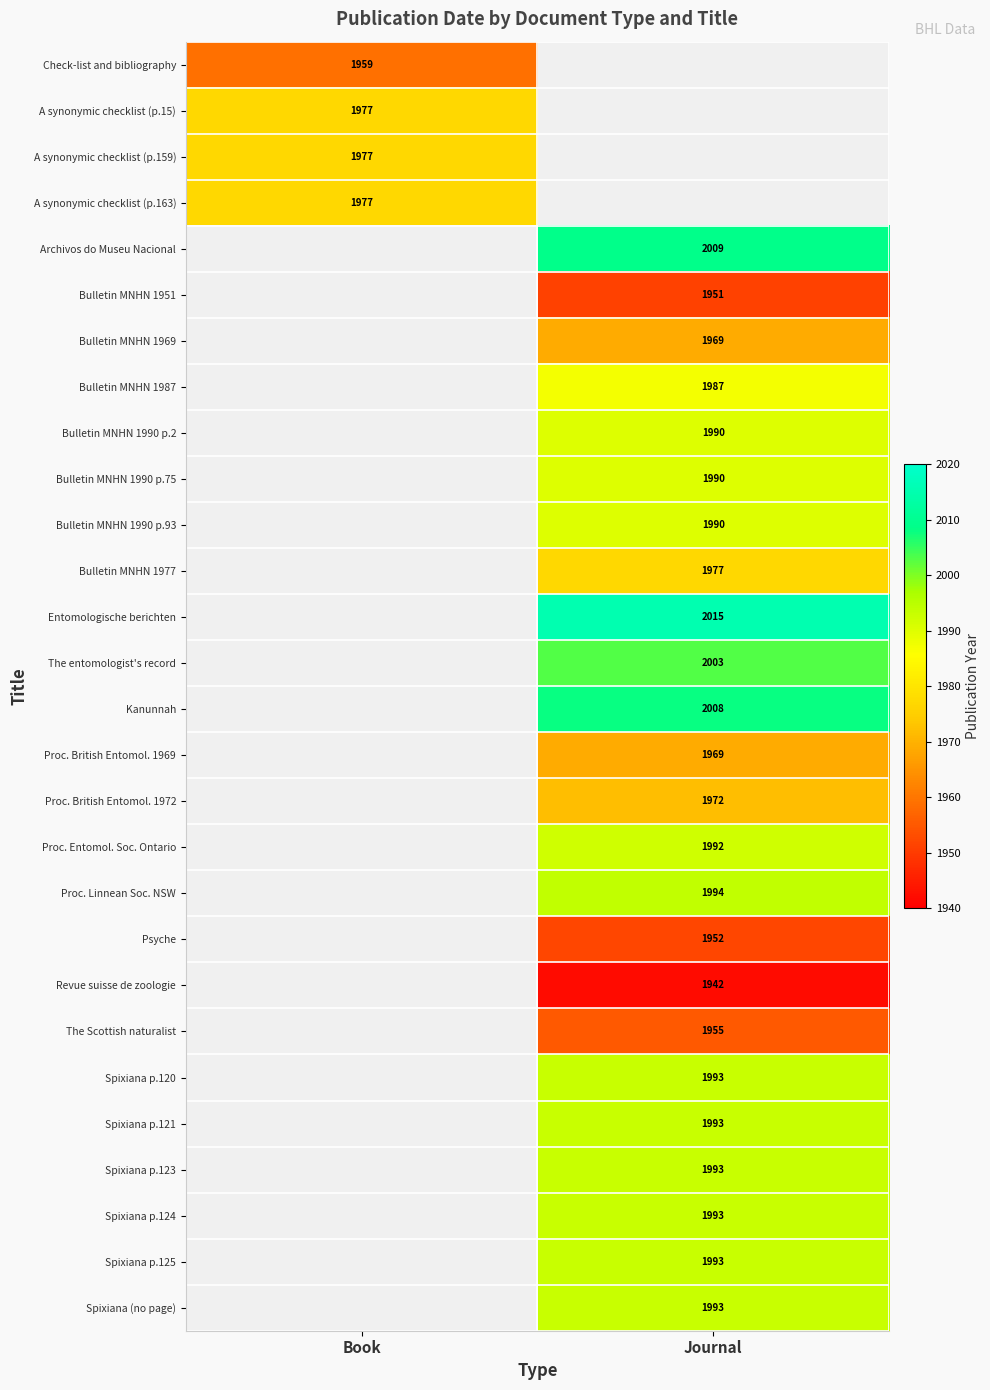

True or false: Entomologische berichten has a value of 2015 at Journal.

True